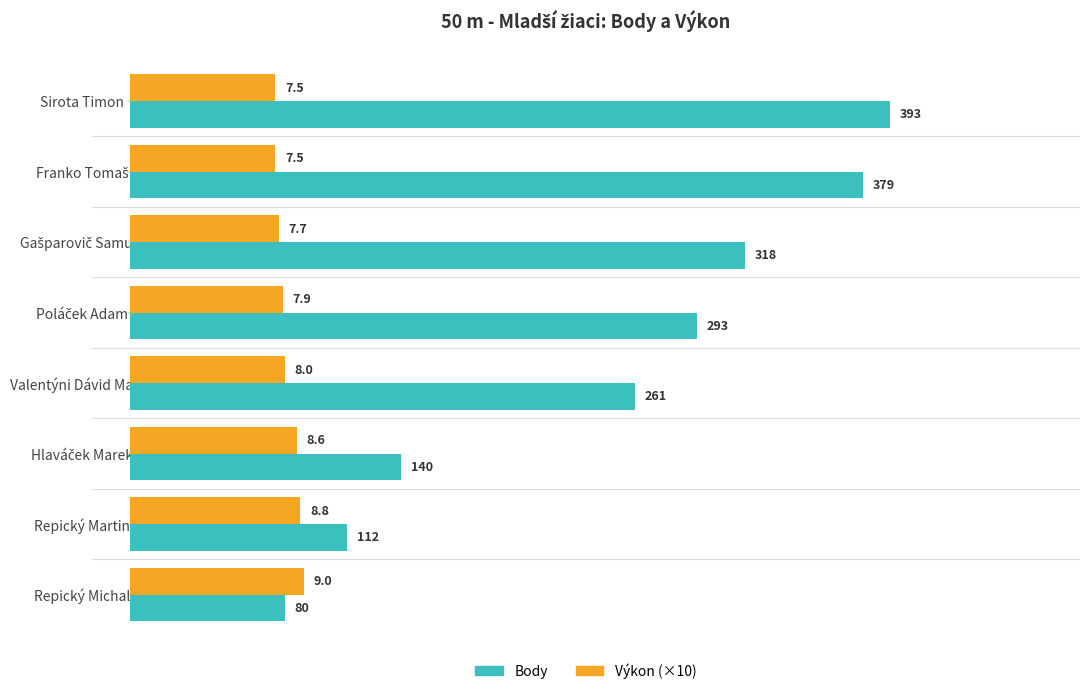

What is the approximate value of Body at Repický Michal?

80